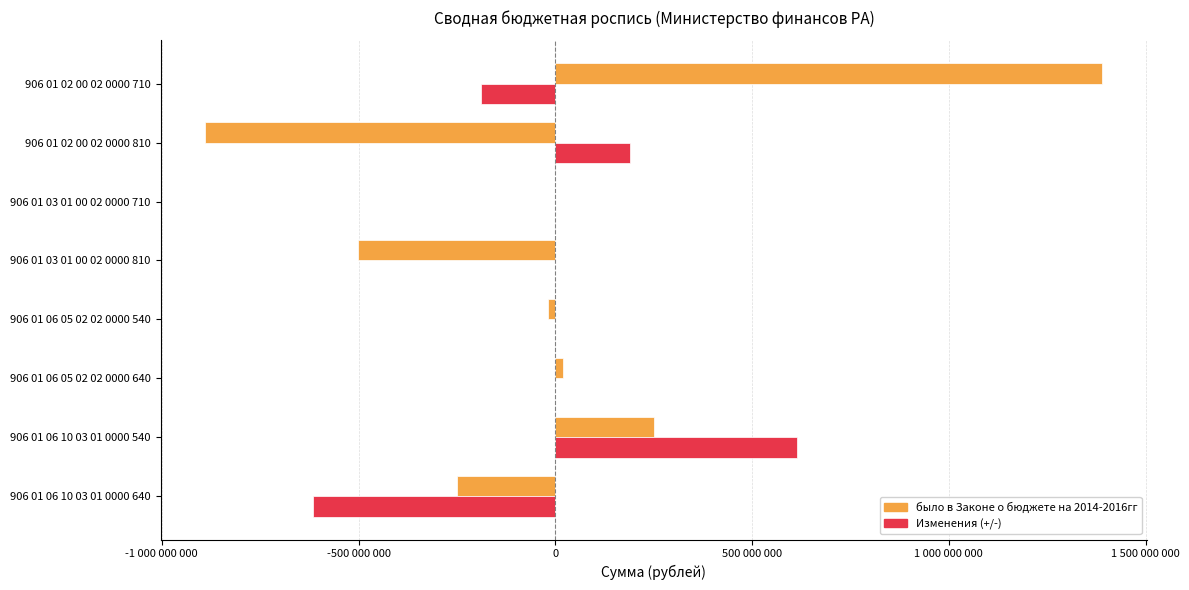

What are all the series names shown in the legend?

было в Законе о бюджете на 2014-2016гг, Изменения (+/-)